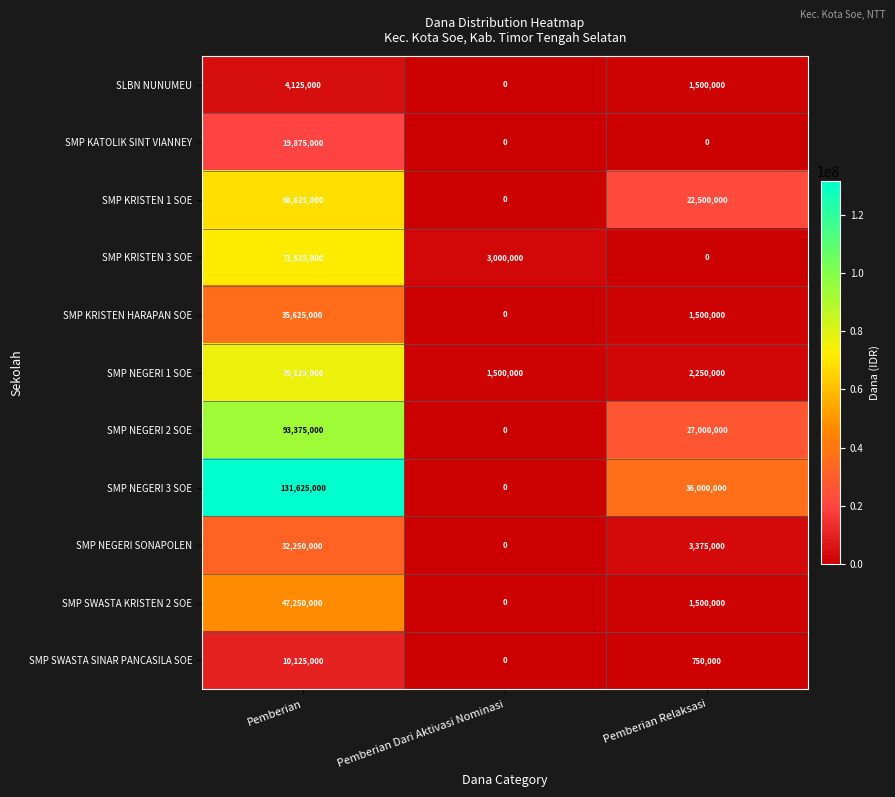

At which label is SLBN NUNUMEU closest to 2062500?

Pemberian Relaksasi